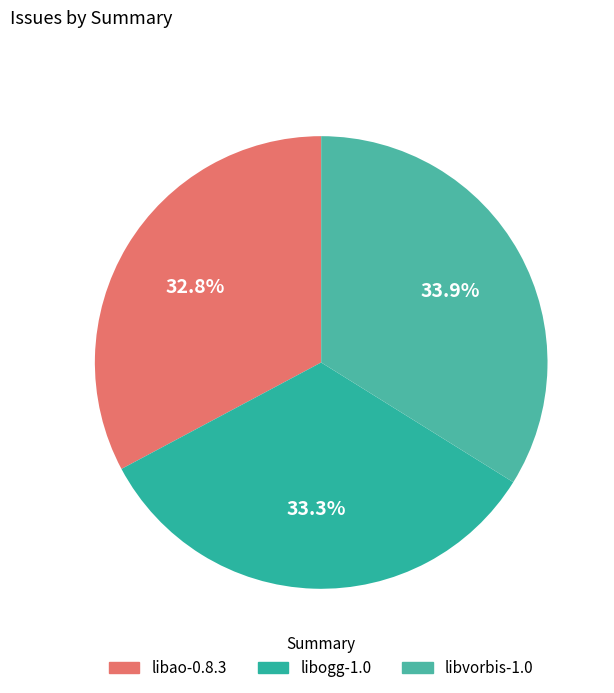

True or false: libvorbis-1.0 accounts for 45% of the total.

False